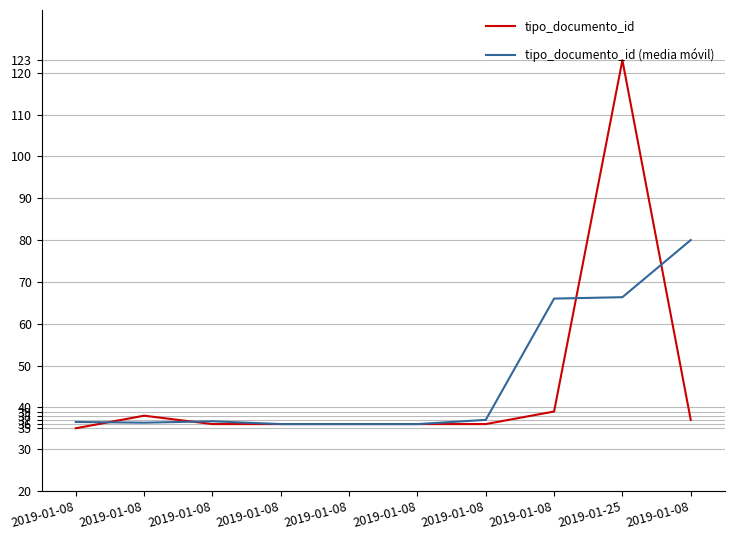

At which category is the sum across all series the highest?

2019-01-25